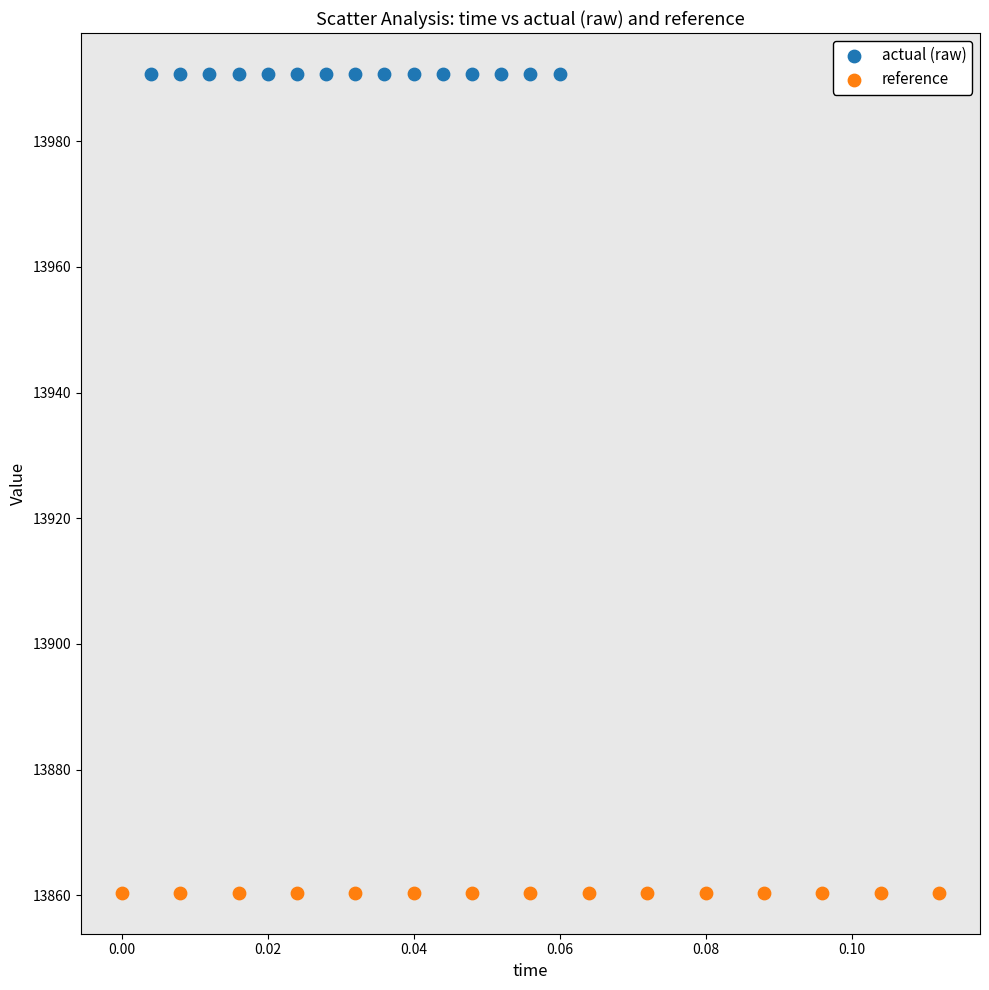

Which series contains the lowest Y value?

reference